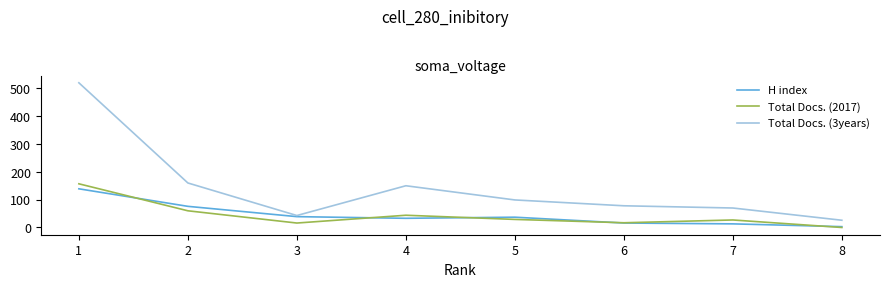

Which series has the largest range (max minus min)?

Total Docs. (3years)